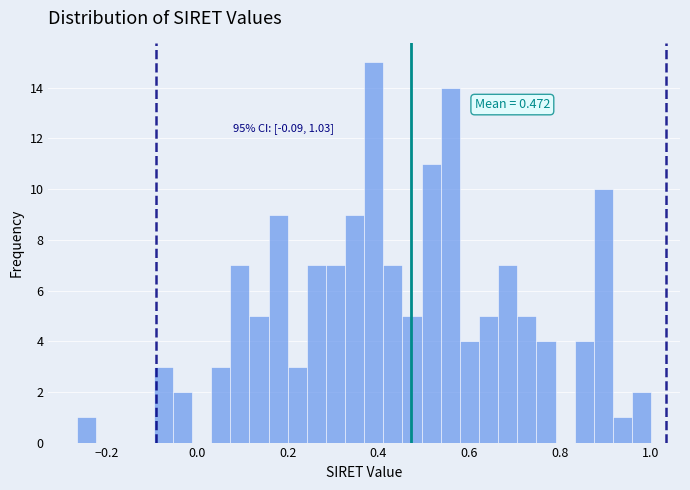

Around what value on the x-axis is the tallest bar? Give the approximate position of its centre, as read against the axis.

0.38